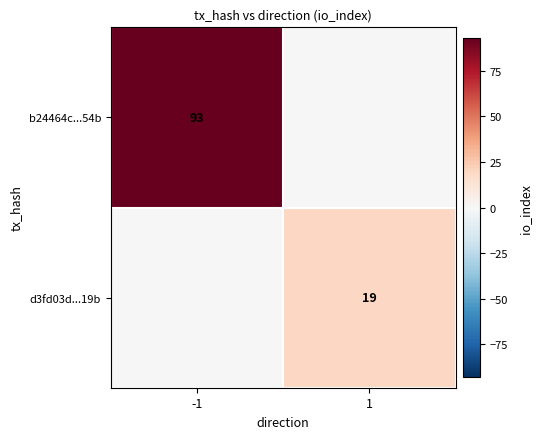

How many distinct data groups are displayed?

2